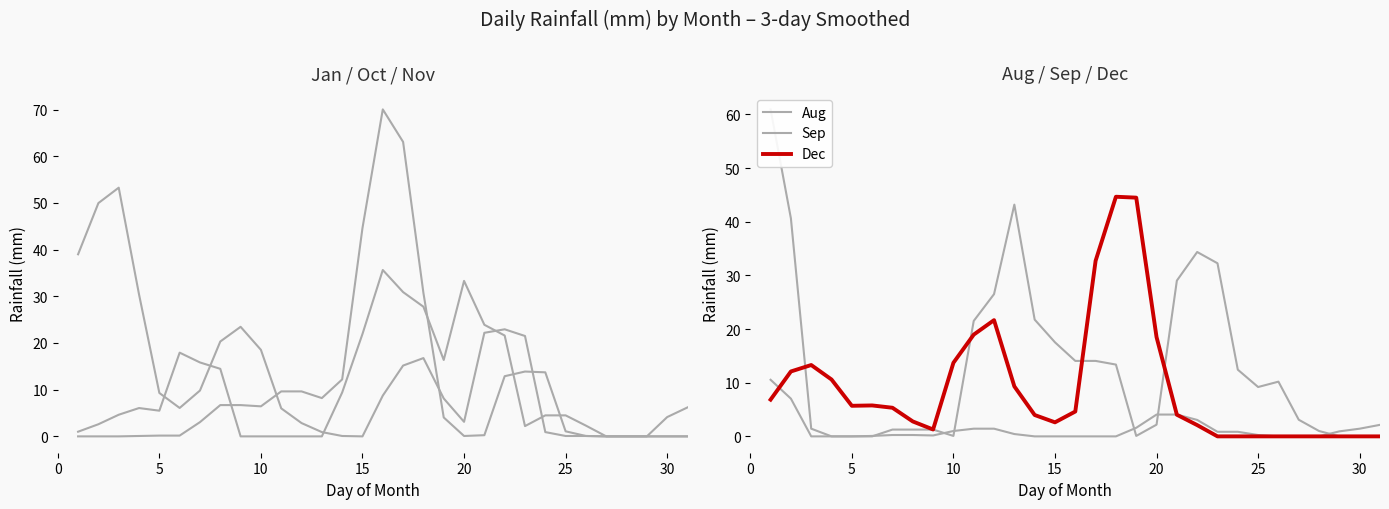

At how many categories does at least one series exceed 49?

5